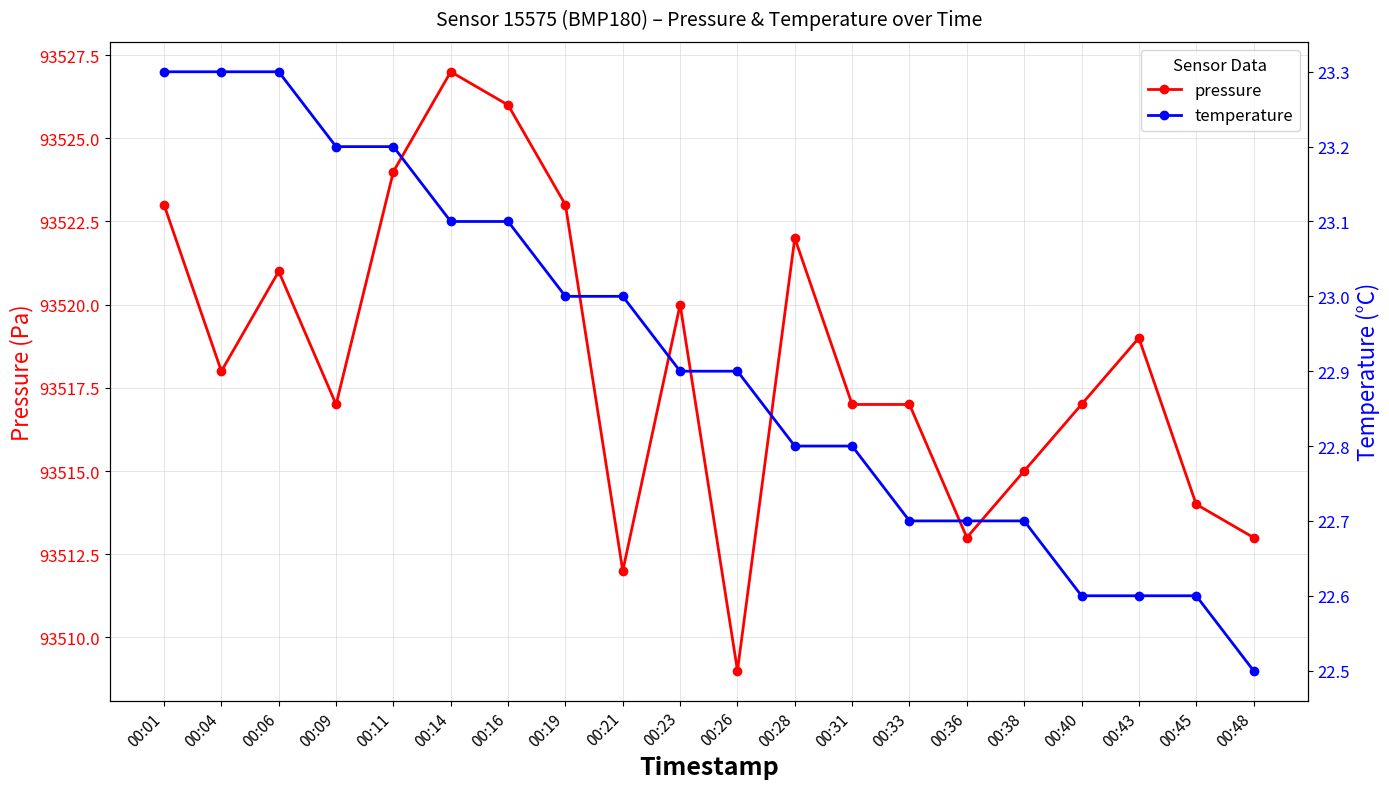

At which label does pressure first exceed 93518?

00:01